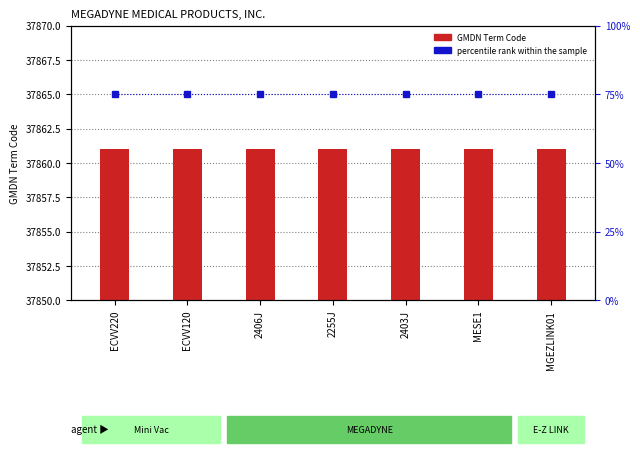

What position from the left is MGEZLINK01?

7